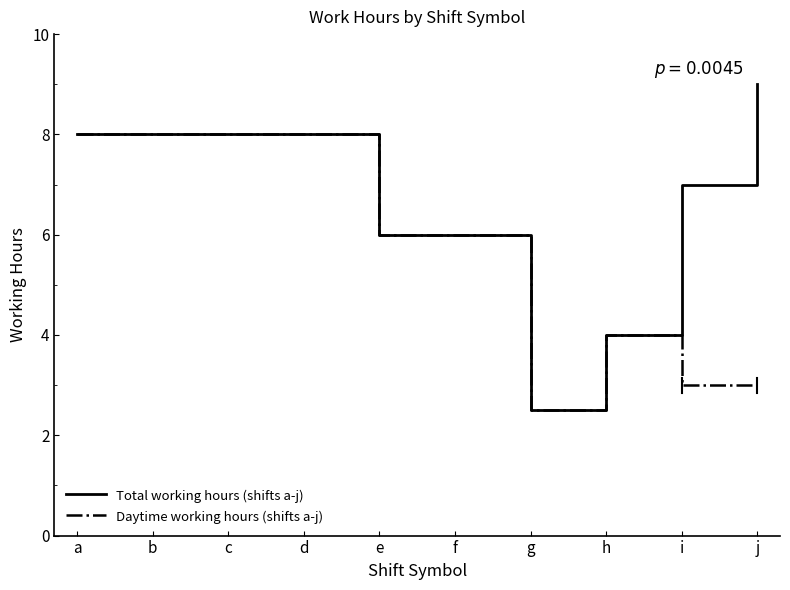

What is the average value of the Total working hours (shifts a-j) series?

6.7